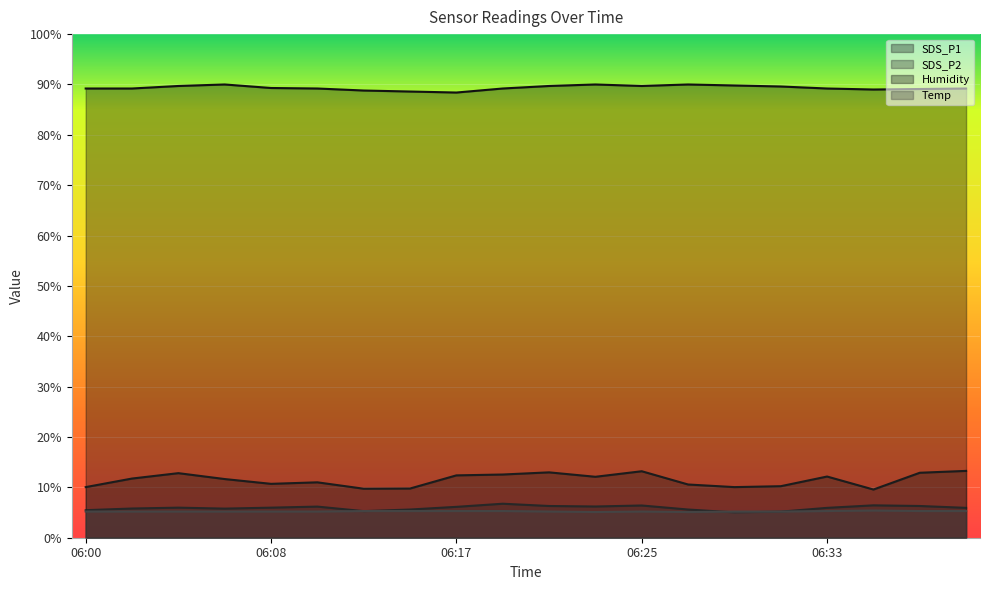

What is the value of the Humidity point at the 17th from the left?

89.2